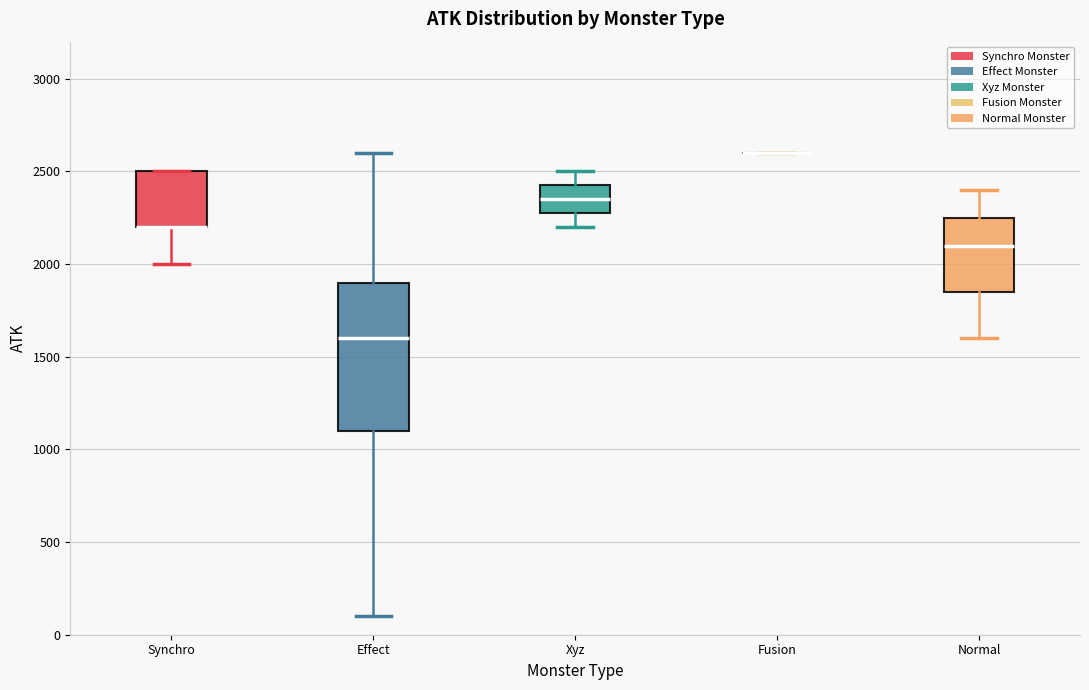

Reading left to right, transcribe this box plot: for each box, give where its median line is, the range the box spans, and where its two whiskers end, as read against the y-axis. The values are not printed on the chart, so give them approximately, as read against the axis.

Synchro: median 2200 (drawn on the box's lower edge), box 2200 to 2500, whiskers 2000 to 2500
Effect: median 1600, box 1100 to 1900, whiskers 100 to 2600
Xyz: median 2350, box 2300 to 2450, whiskers 2200 to 2500
Fusion: box collapsed to a line at 2600, whiskers 2600 to 2600
Normal: median 2100, box 1850 to 2250, whiskers 1600 to 2400